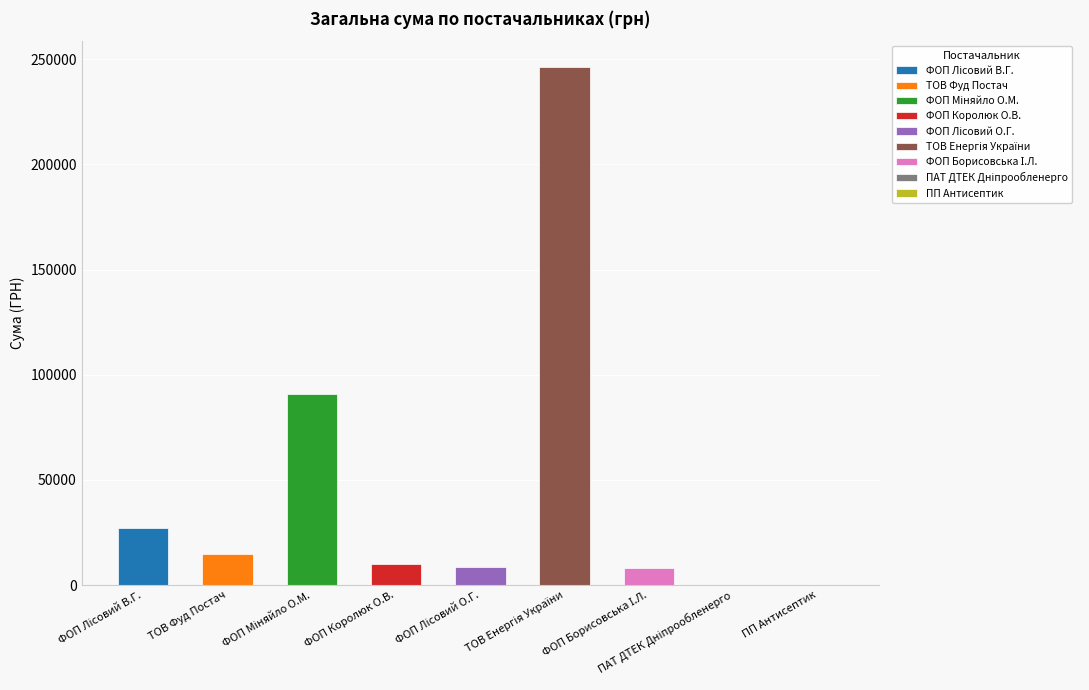

Are the bars horizontal?

No